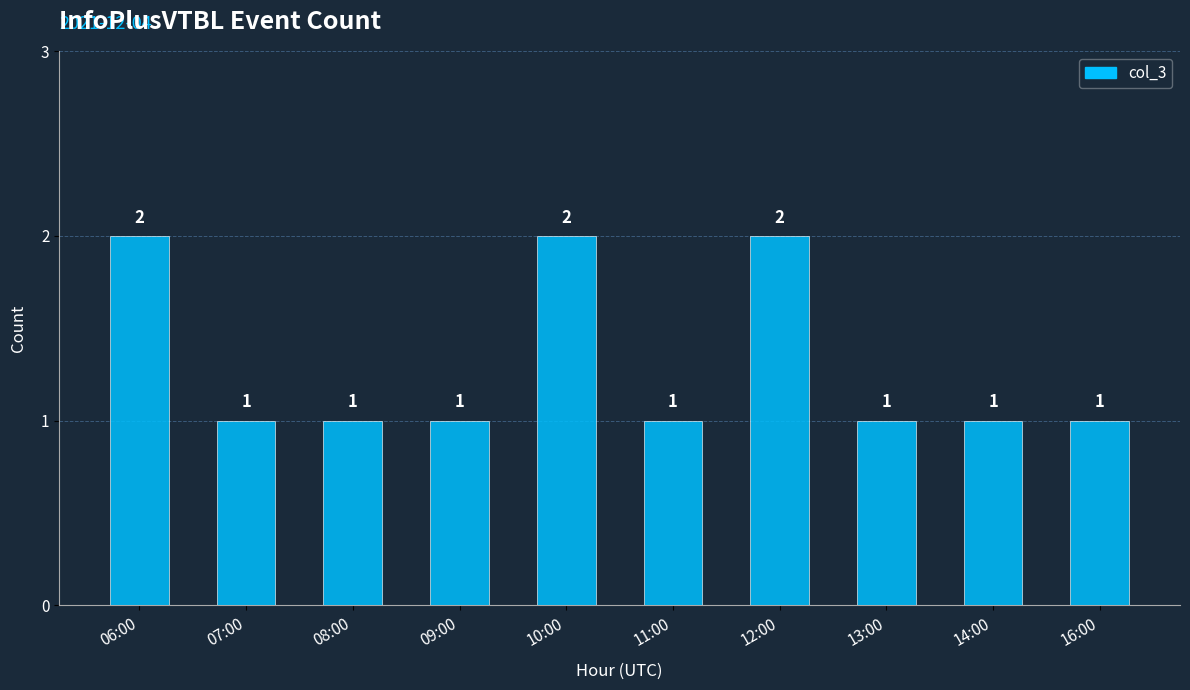

What is the label of the 7th bar from the left?

12:00